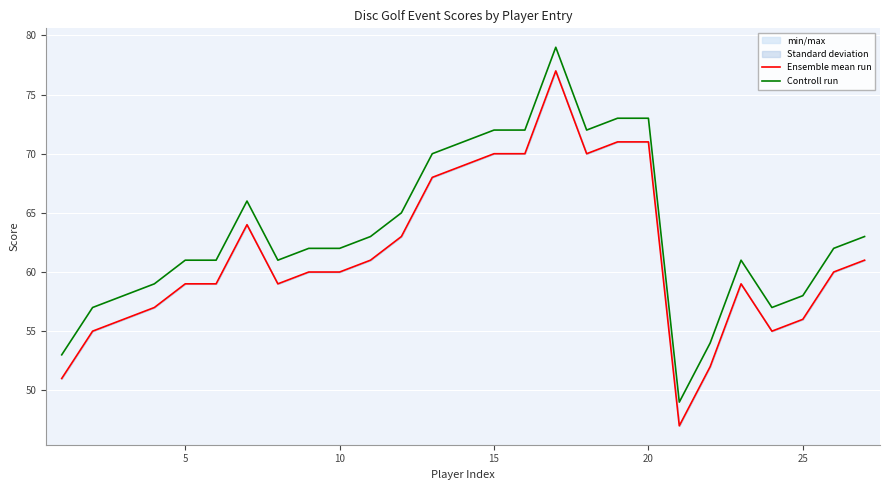

True or false: Ensemble mean run and Controll run cross at least once.

False